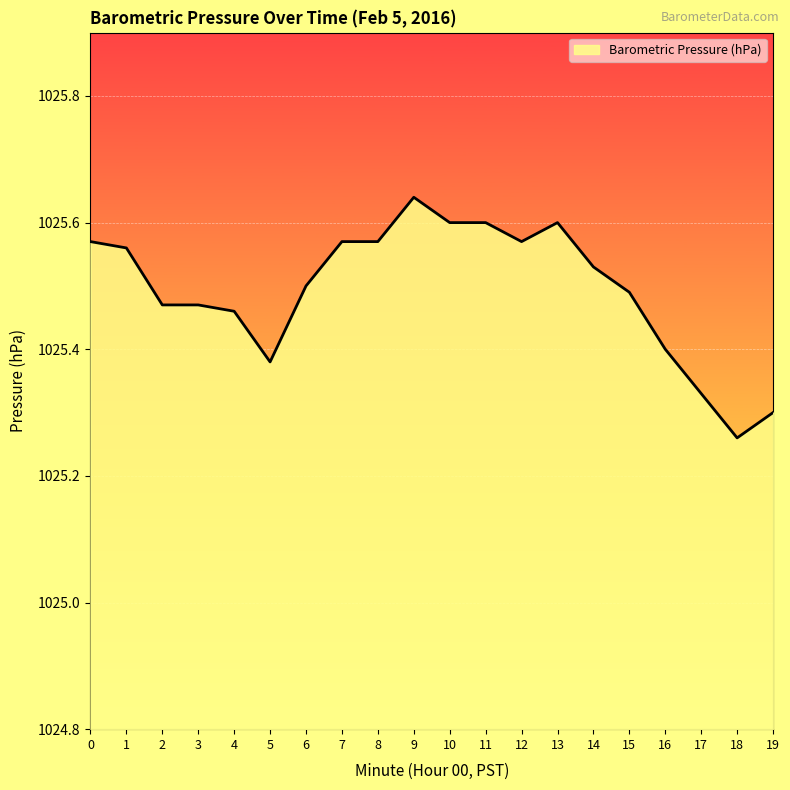

How many series are shown in this chart?

1